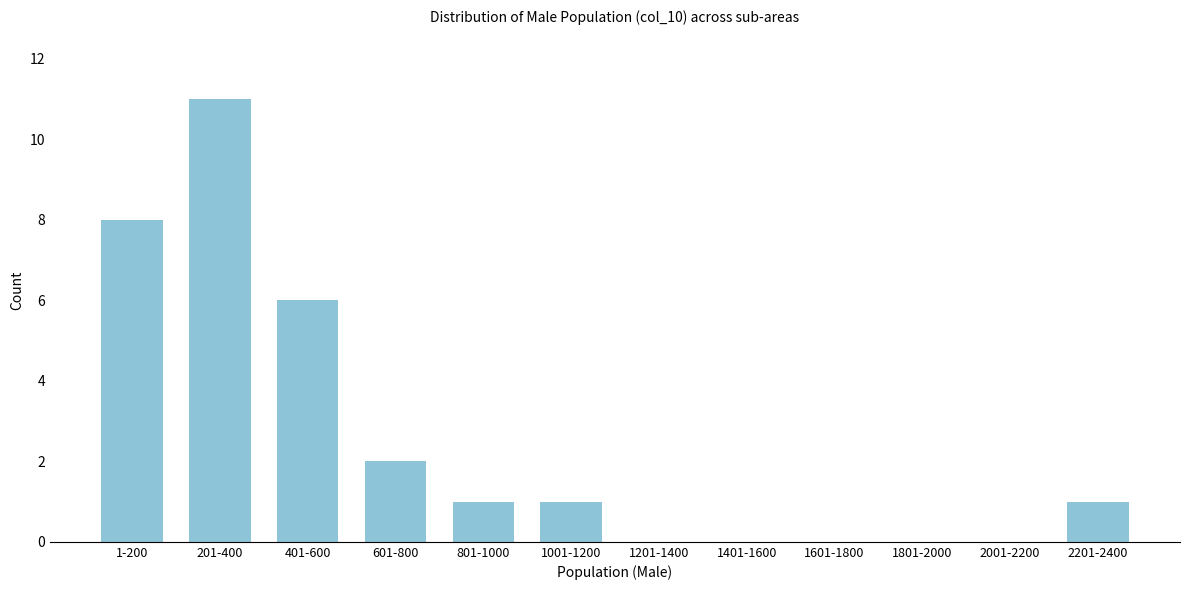

Reading left to right, what are all the values shown in this chart?

1-200=8	201-400=11	401-600=6	601-800=2	801-1000=1	1001-1200=1	1201-1400=0	1401-1600=0	1601-1800=0	1801-2000=0	2001-2200=0	2201-2400=1